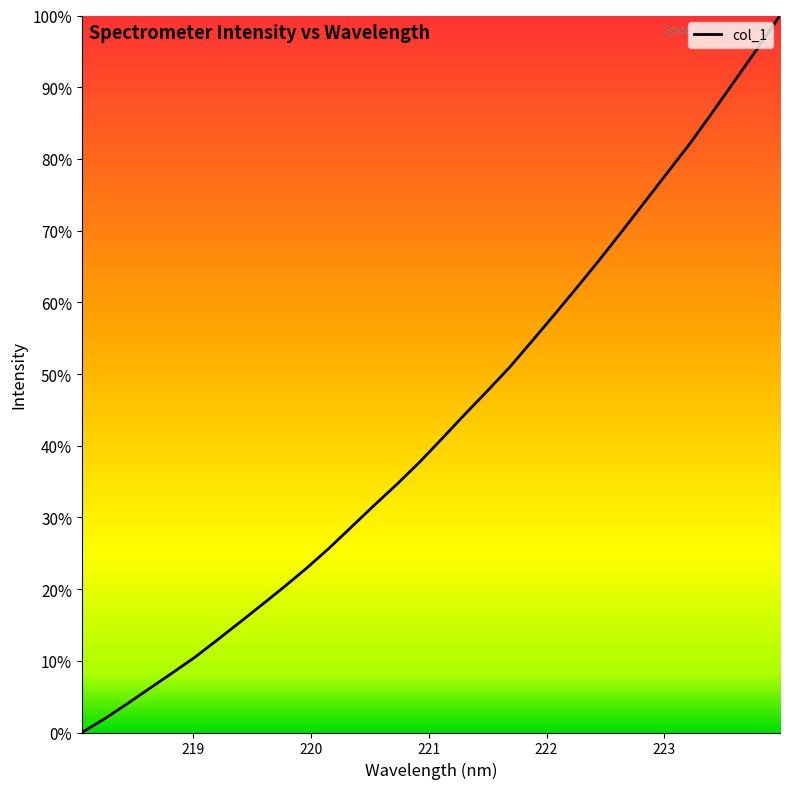

Reading left to right, what are all the values shown in this chart?

218.0596=0.0	218.2508=1.9	218.442=4.0	218.6332=6.1	218.8244=8.3	219.0156=10.5	219.2067=12.9	219.3979=15.4	219.589=17.8	219.7801=20.4	219.9712=23.0	220.1623=25.8	220.3533=28.8	220.5444=31.8	220.7354=34.7	220.9264=37.8	221.1174=41.0	221.3083=44.4	221.4993=47.7	221.6902=51.0	221.8812=54.7	222.0721=58.4	222.263=62.2	222.4538=66.0	222.6447=70.0	222.8355=74.0	223.0264=78.1	223.2172=82.2	223.408=86.5	223.5987=91.0	223.7895=95.4	223.9802=100.0